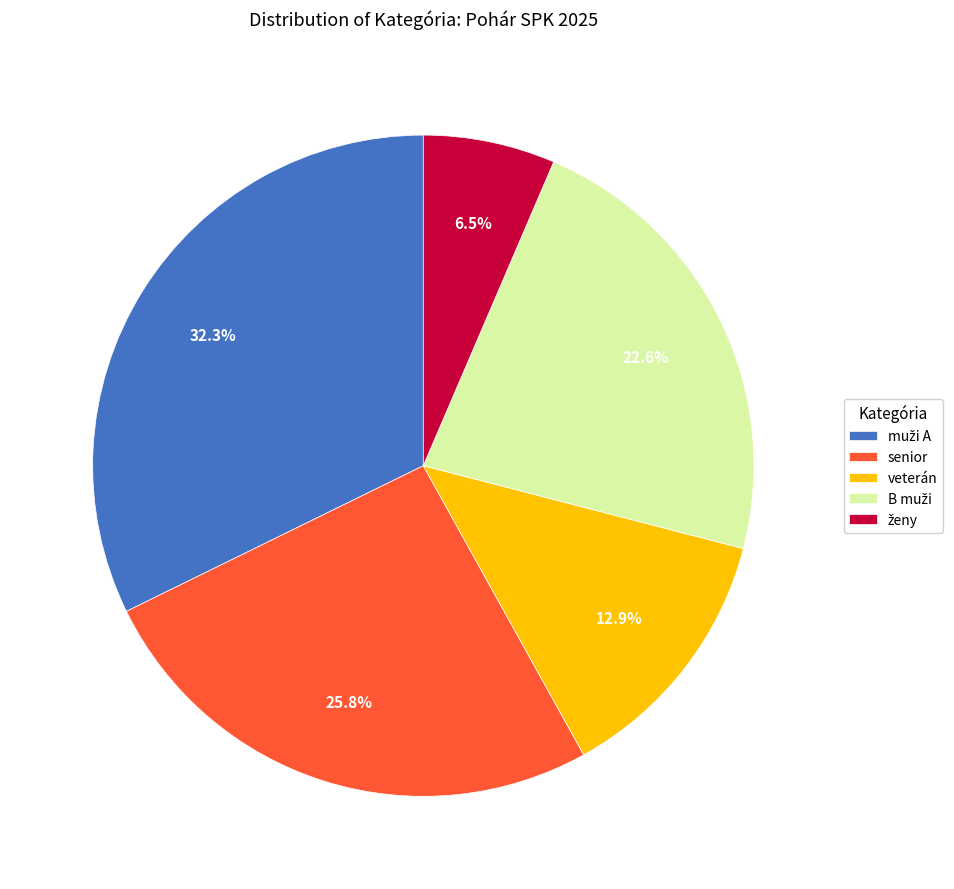

Is it true that senior is 26% of the pie?

True